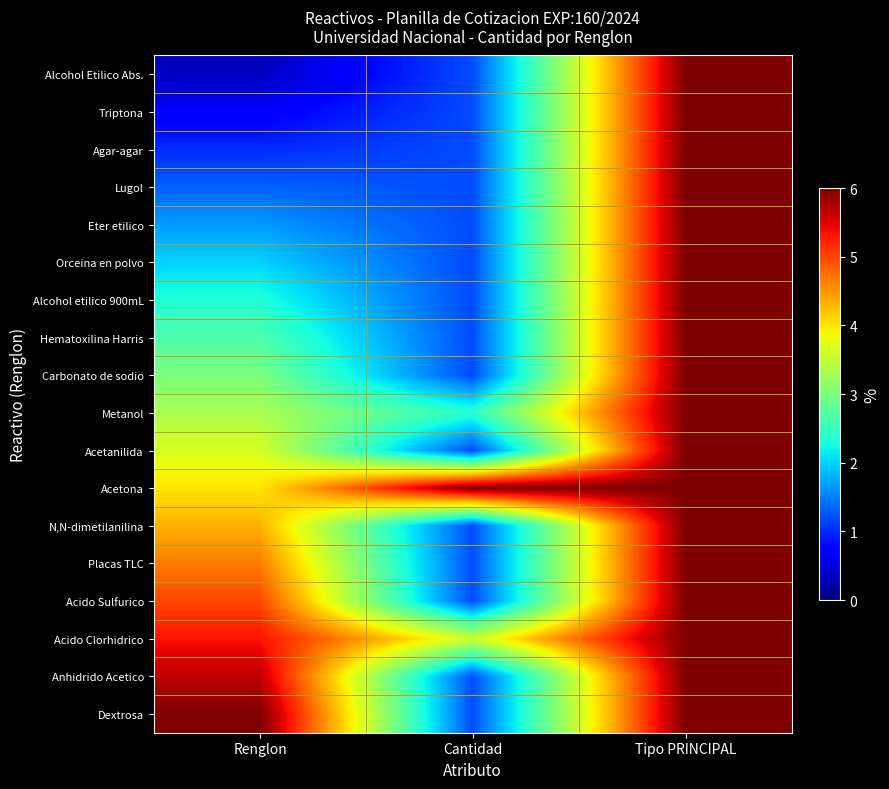

Reading left to right, extract all data points from this chart.

Alcohol Etilico Abs.: Renglon=0.3	Cantidad=1.2	Tipo PRINCIPAL=6.0
Triptona: Renglon=0.7	Cantidad=1.2	Tipo PRINCIPAL=6.0
Agar-agar: Renglon=1.0	Cantidad=1.2	Tipo PRINCIPAL=6.0
Lugol: Renglon=1.3	Cantidad=1.2	Tipo PRINCIPAL=6.0
Eter etilico: Renglon=1.7	Cantidad=1.2	Tipo PRINCIPAL=6.0
Orceina en polvo: Renglon=2.0	Cantidad=1.2	Tipo PRINCIPAL=6.0
Alcohol etilico 900mL: Renglon=2.3	Cantidad=1.2	Tipo PRINCIPAL=6.0
Hematoxilina Harris: Renglon=2.7	Cantidad=1.2	Tipo PRINCIPAL=6.0
Carbonato de sodio: Renglon=3.0	Cantidad=1.2	Tipo PRINCIPAL=6.0
Metanol: Renglon=3.3	Cantidad=2.4	Tipo PRINCIPAL=6.0
Acetanilida: Renglon=3.7	Cantidad=1.2	Tipo PRINCIPAL=6.0
Acetona: Renglon=4.0	Cantidad=6.0	Tipo PRINCIPAL=6.0
N,N-dimetilanilina: Renglon=4.3	Cantidad=1.2	Tipo PRINCIPAL=6.0
Placas TLC: Renglon=4.7	Cantidad=1.2	Tipo PRINCIPAL=6.0
Acido Sulfurico: Renglon=5.0	Cantidad=1.2	Tipo PRINCIPAL=6.0
Acido Clorhidrico: Renglon=5.3	Cantidad=3.6	Tipo PRINCIPAL=6.0
Anhidrido Acetico: Renglon=5.7	Cantidad=1.2	Tipo PRINCIPAL=6.0
Dextrosa: Renglon=6.0	Cantidad=1.2	Tipo PRINCIPAL=6.0